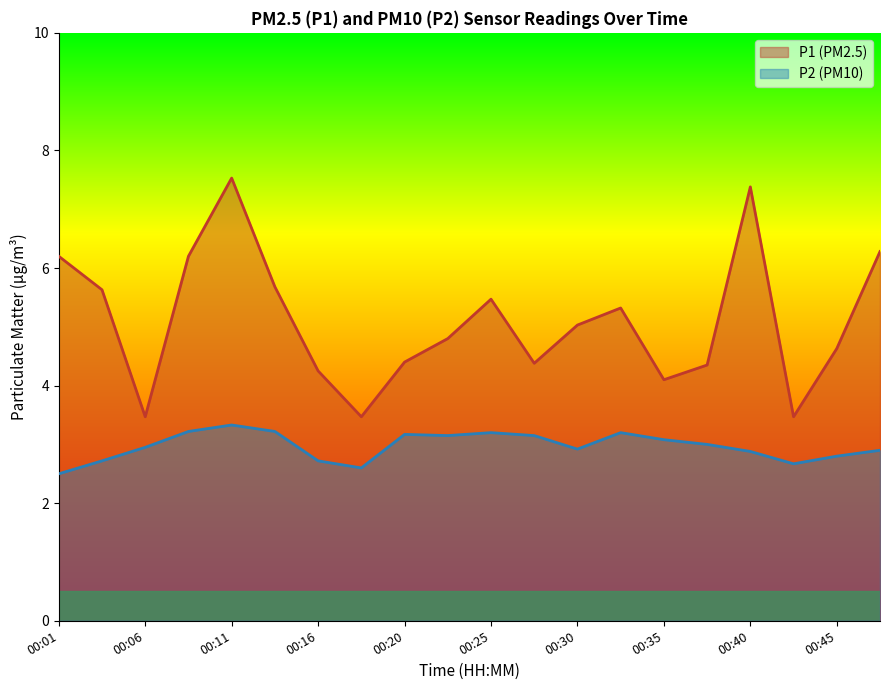

True or false: P1 and P2 intersect in this chart.

False